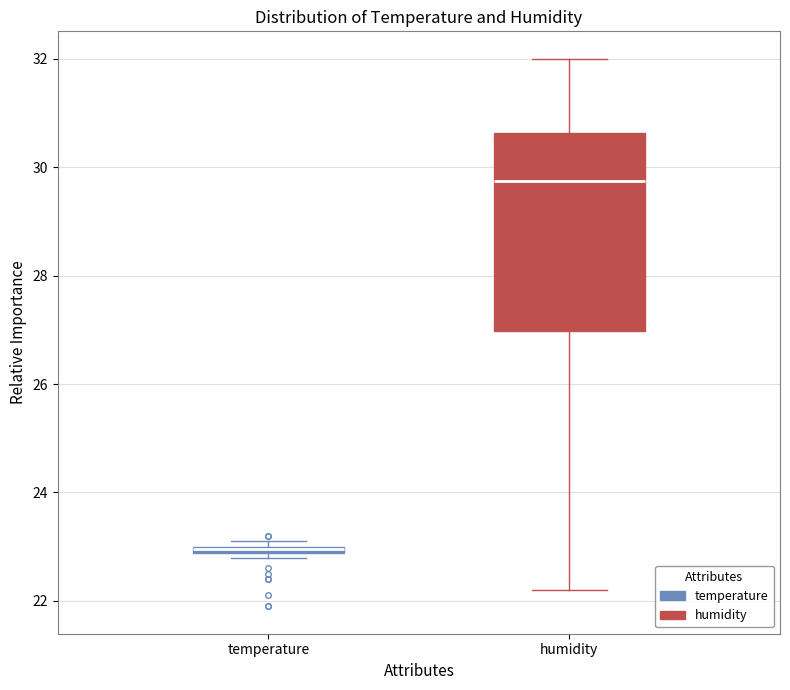

Comparing the boxes themselves (not the whiskers), which one is the tallest?

humidity